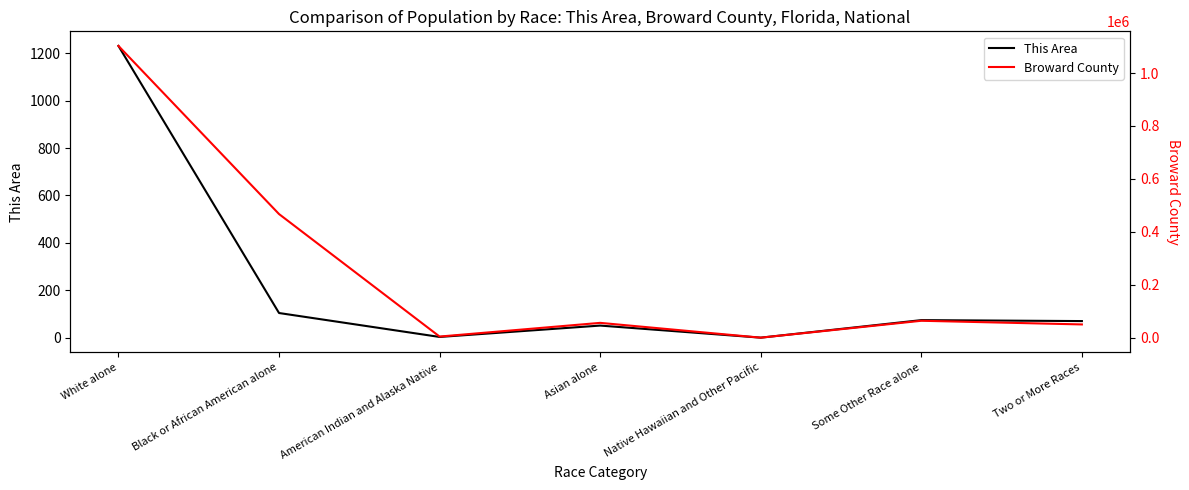

At White alone, list the series in order from smallest to largest.

This Area, Broward County